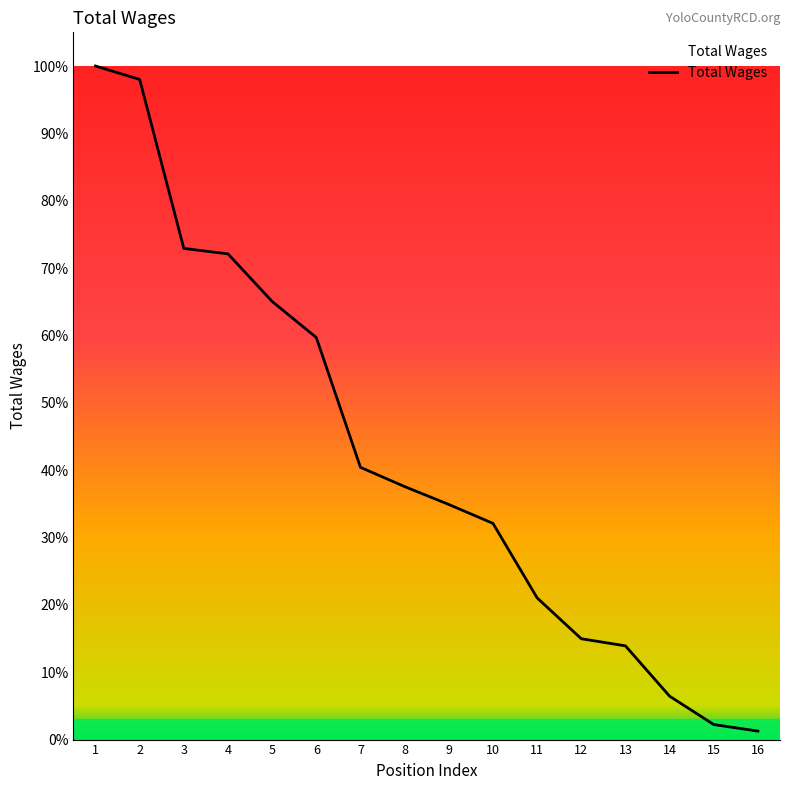

Is this an area chart (filled region under the line)?

No